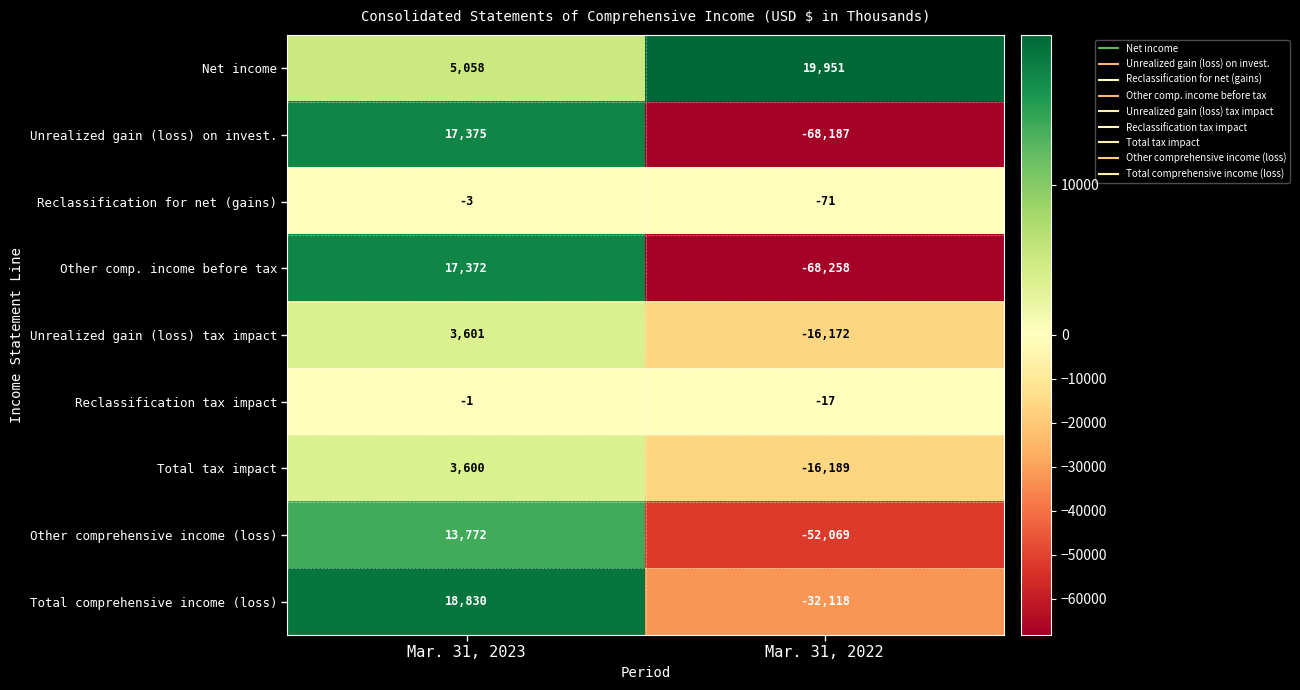

Rank the series by their maximum value, from lowest to highest.

Reclassification for net (gains), Reclassification tax impact, Total tax impact, Unrealized gain (loss) tax impact, Other comprehensive income (loss), Other comp. income before tax, Unrealized gain (loss) on invest., Total comprehensive income (loss), Net income